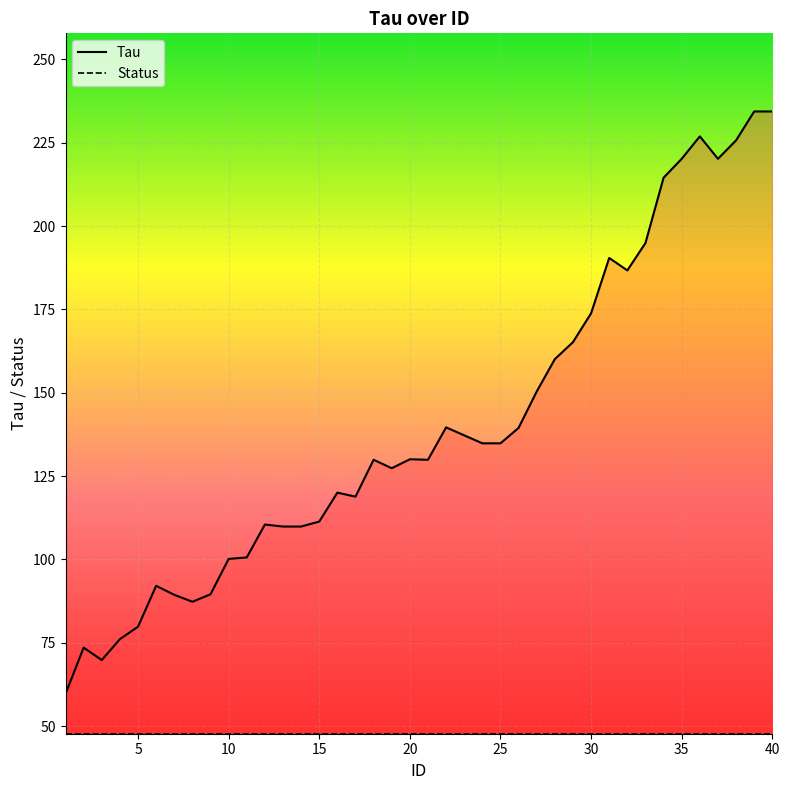

Is it true that Status equals 11.4 at 35?

False